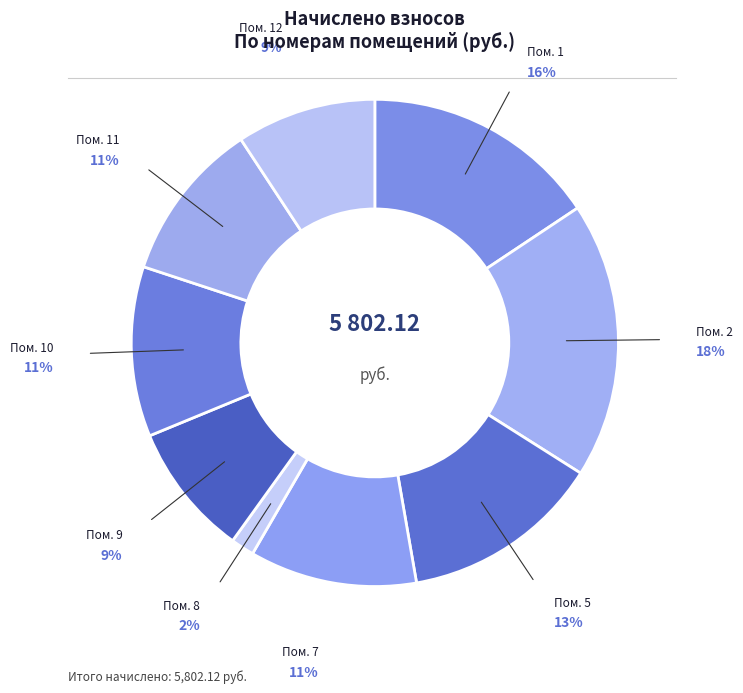

How many slices are in this pie chart?

9